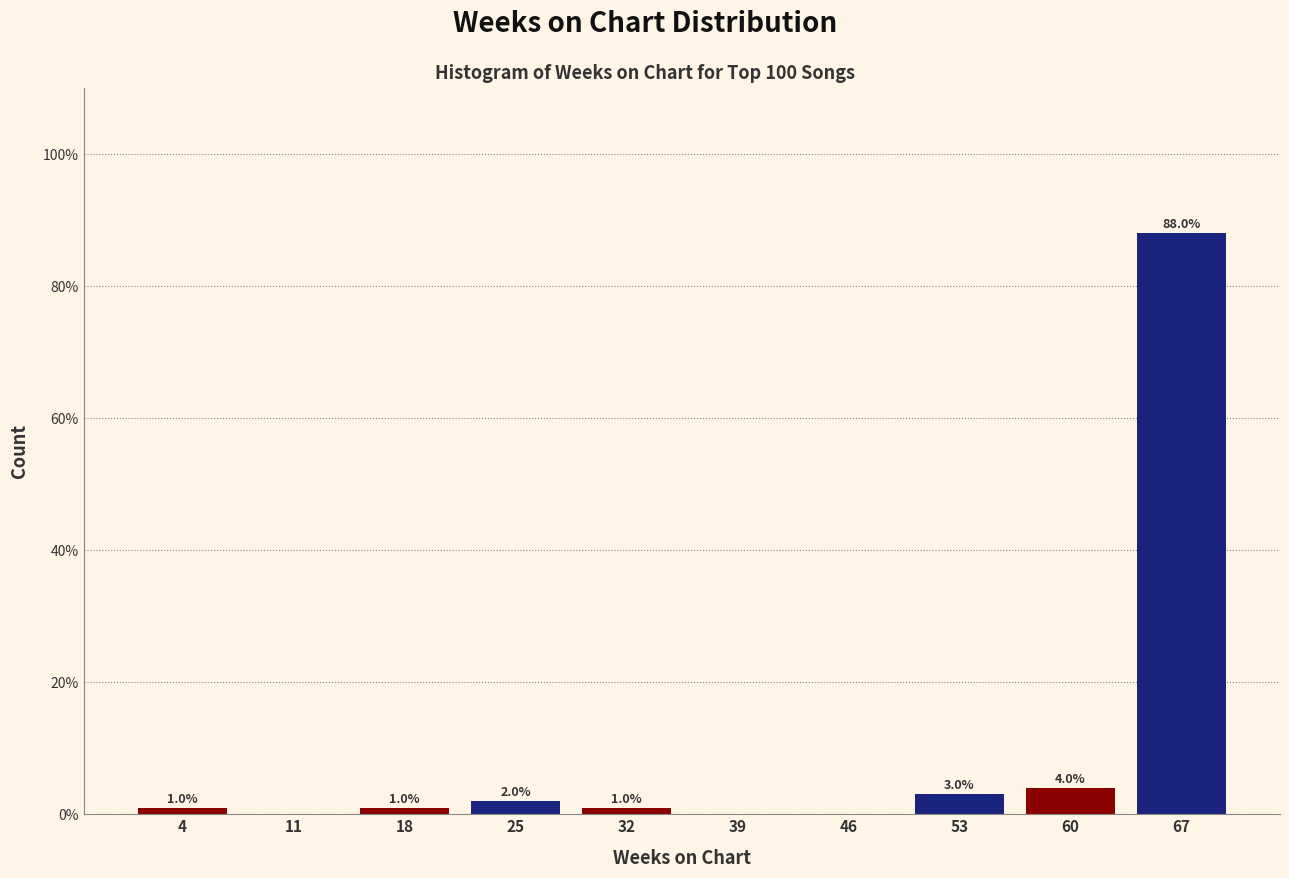

Which range on the x-axis has the tallest bar?

64 to 71